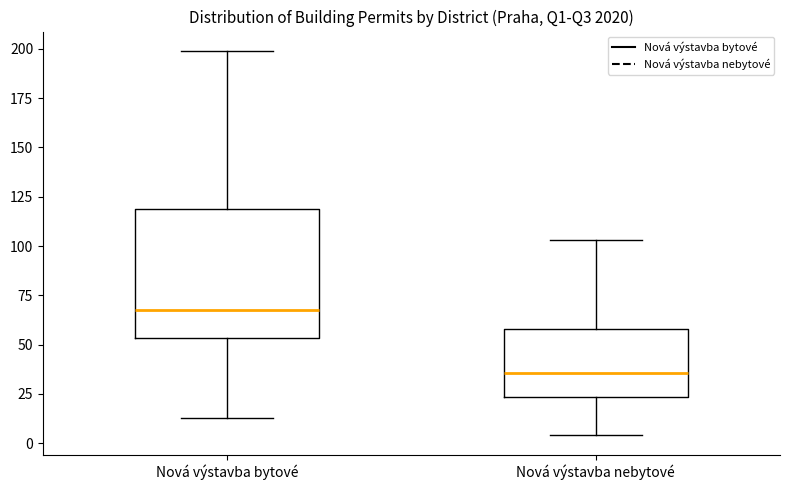

Reading left to right, read every box against the y-axis: the position of its median line, the range the box covers, and the ends of its whiskers. The values are not printed on the chart, so give them approximately, as read against the axis.

Nová výstavba bytové: median 70, box 55 to 120, whiskers 15 to 200
Nová výstavba nebytové: median 35, box 25 to 60, whiskers 5 to 105